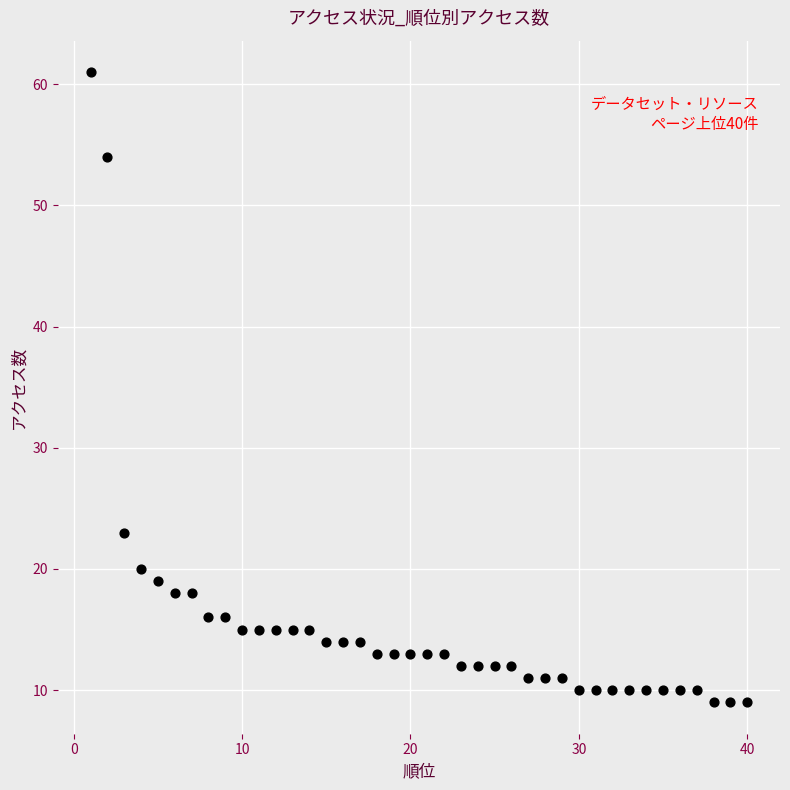

What is the range of Y values (max minus min)?

52